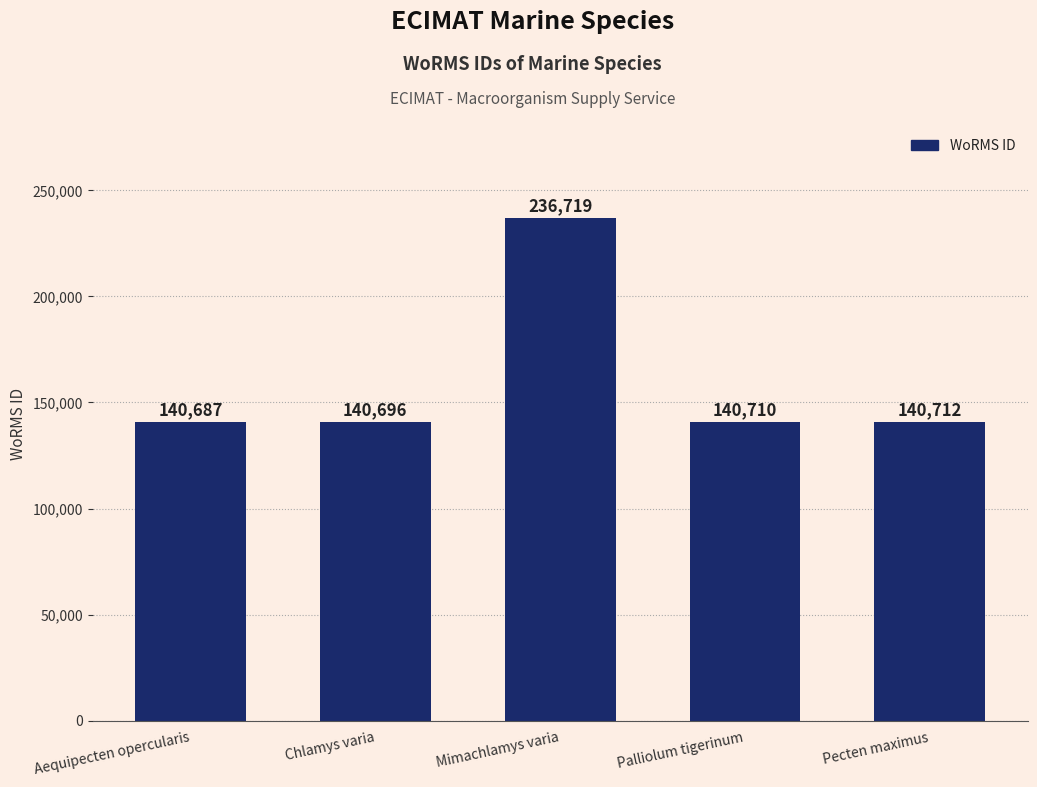

How many distinct data groups are displayed?

1